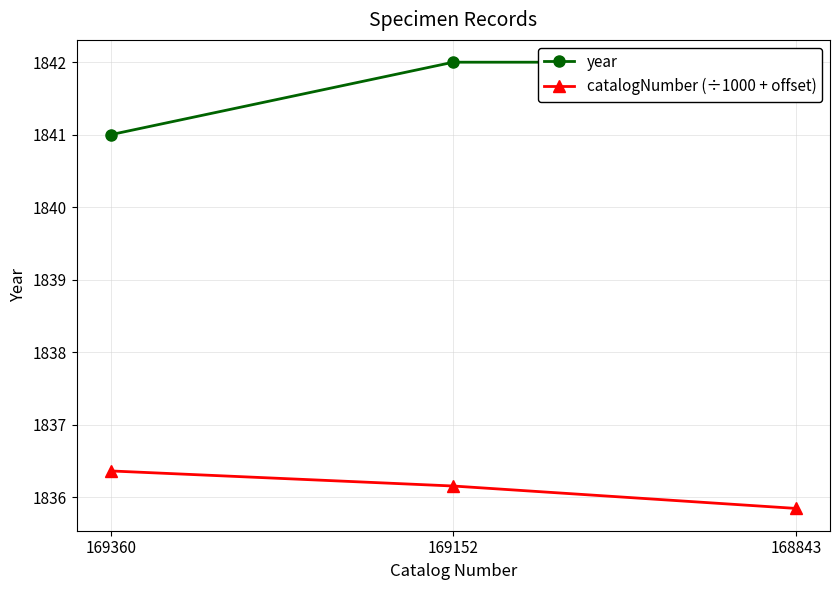

What is the sum of all catalogNumber (÷1000 + offset) values?

5508.4